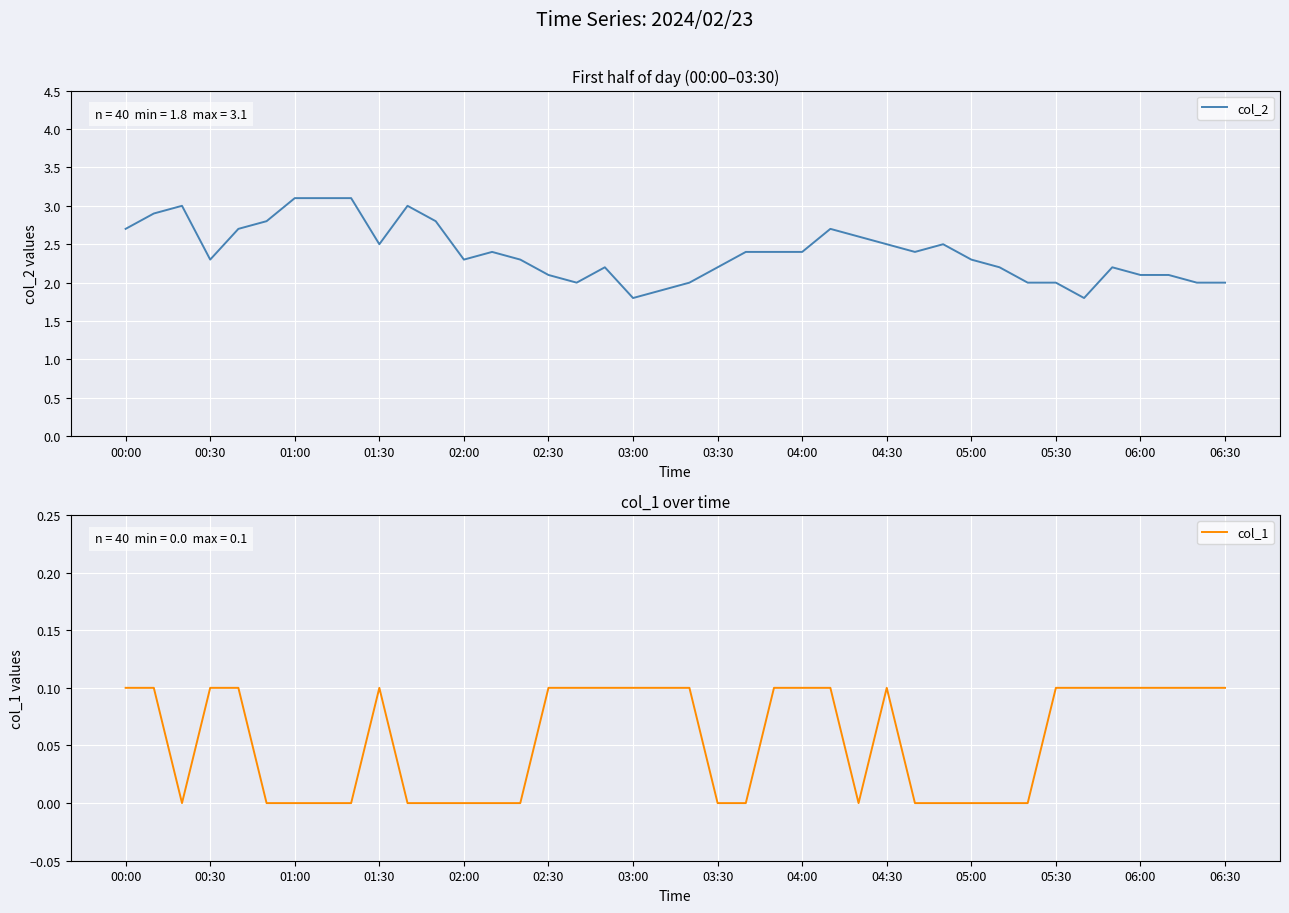

How many interior local peaks does the col_2 series have?

7